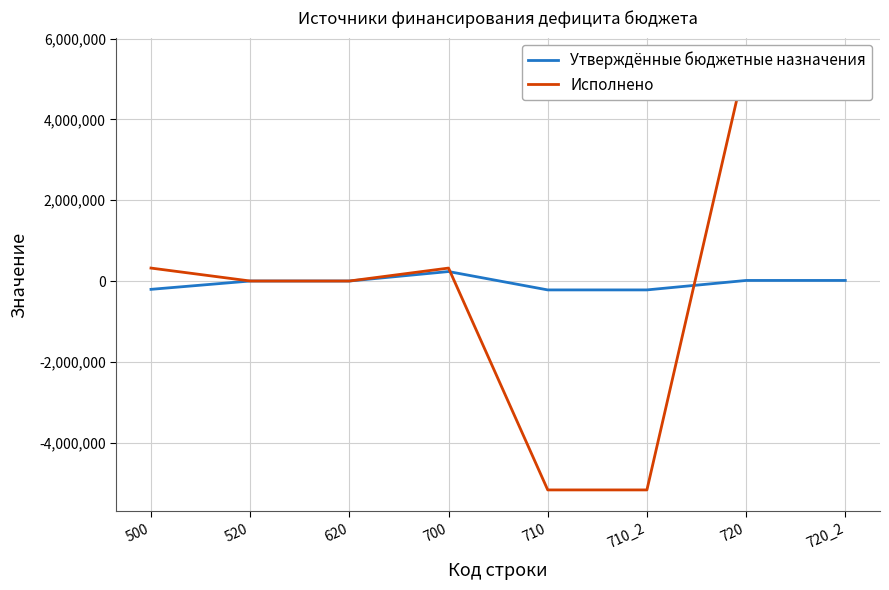

True or false: Утверждённые бюджетные назначения has more than 1 interior local peaks.

False